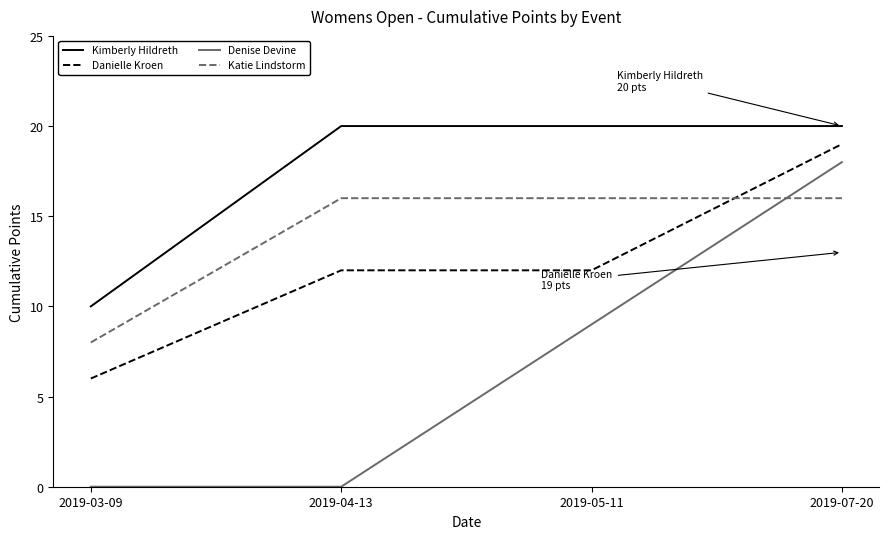

Is it true that Kimberly Hildreth equals 10 at 2019-03-09?

True